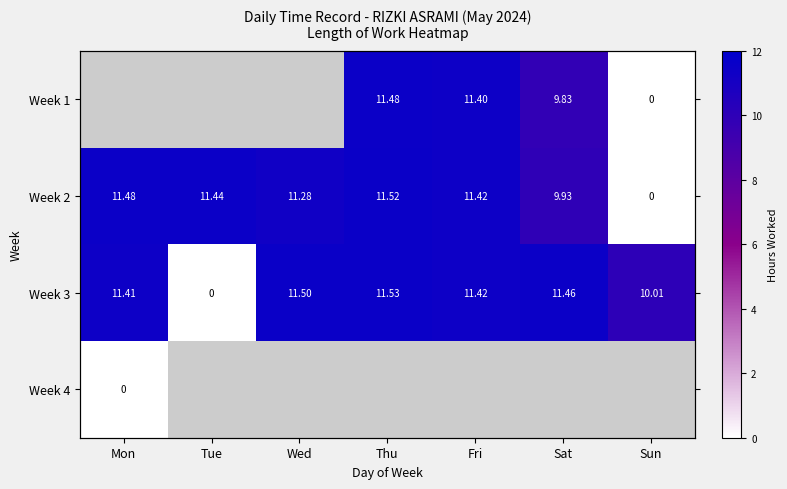

What is the approximate value of Week 2 at Thu?

11.5